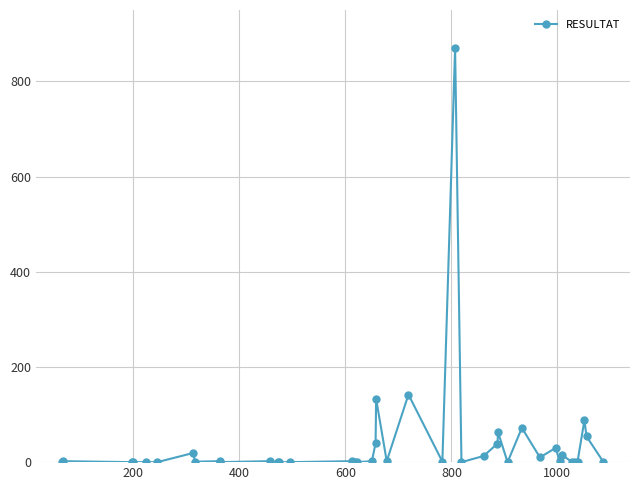

What is the difference between the second highest and second lowest values?

142